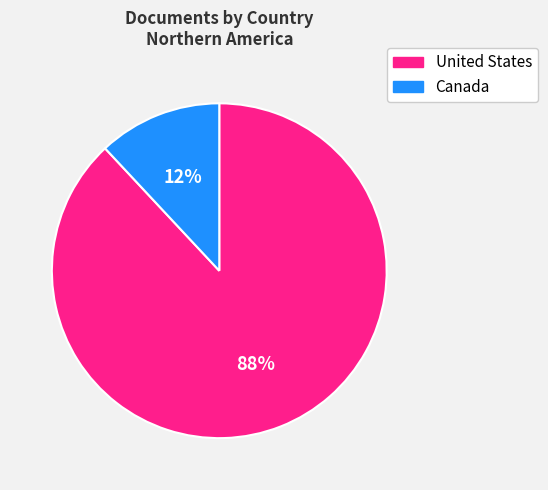

Does any single category account for the majority?

Yes